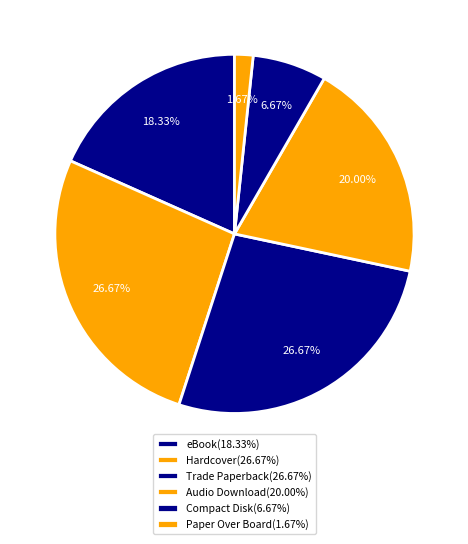

Which category has the biggest portion of the pie?

Hardcover